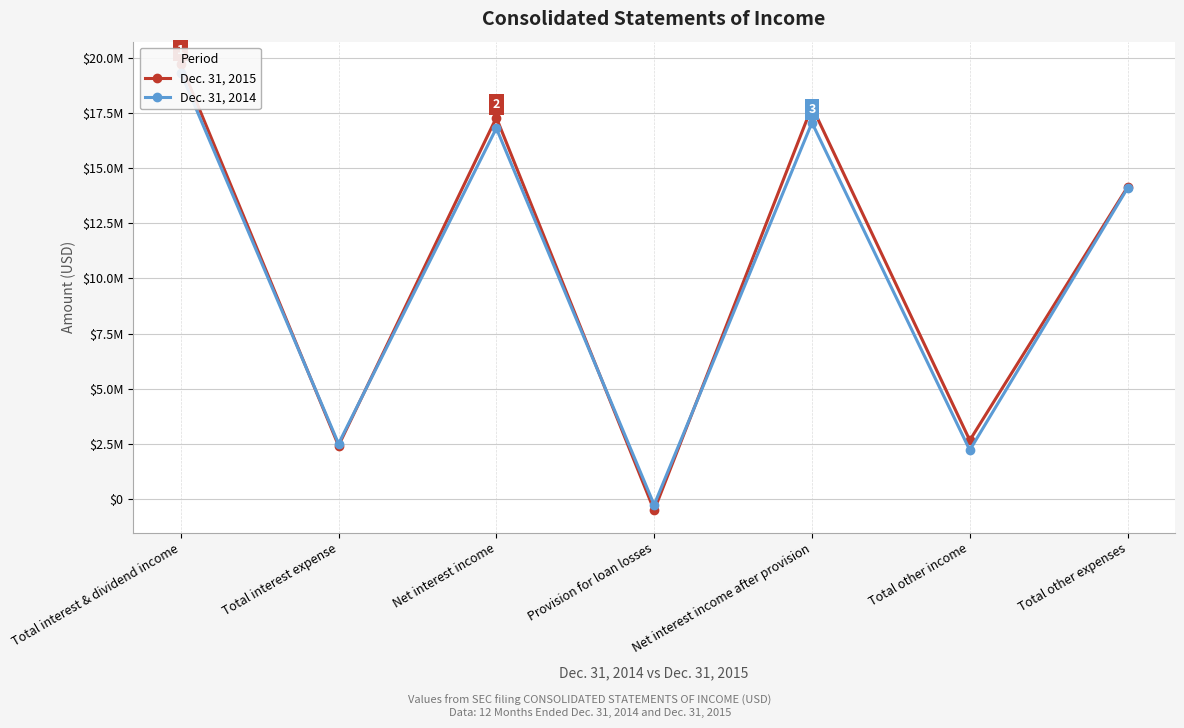

Which category has the lowest value in the Dec. 31, 2015 series?

Provision for loan losses